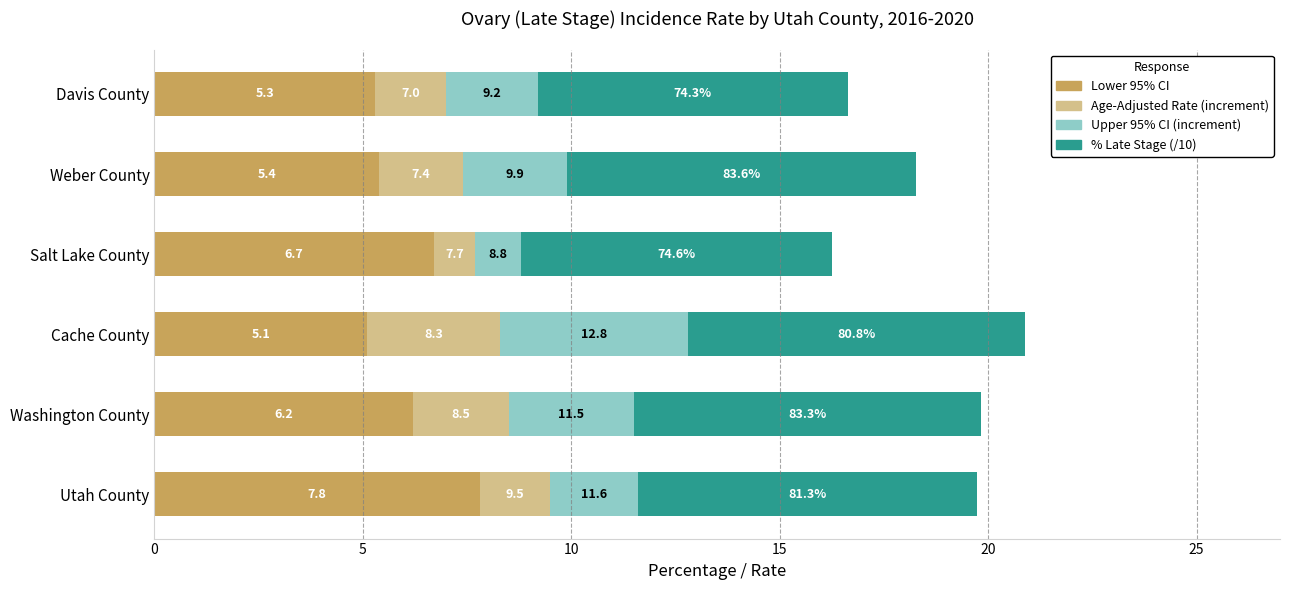

What are all the series names shown in the legend?

Lower 95% CI, Age-Adjusted Rate (increment), Upper 95% CI (increment), % Late Stage (/10)